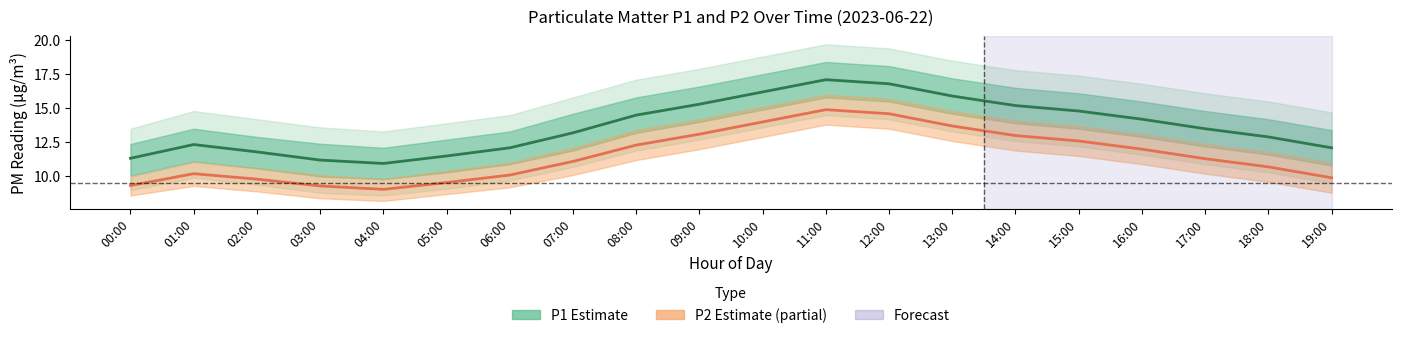

True or false: P1 (Estimate) and P2 (Estimate based on partial data) cross at least once.

False